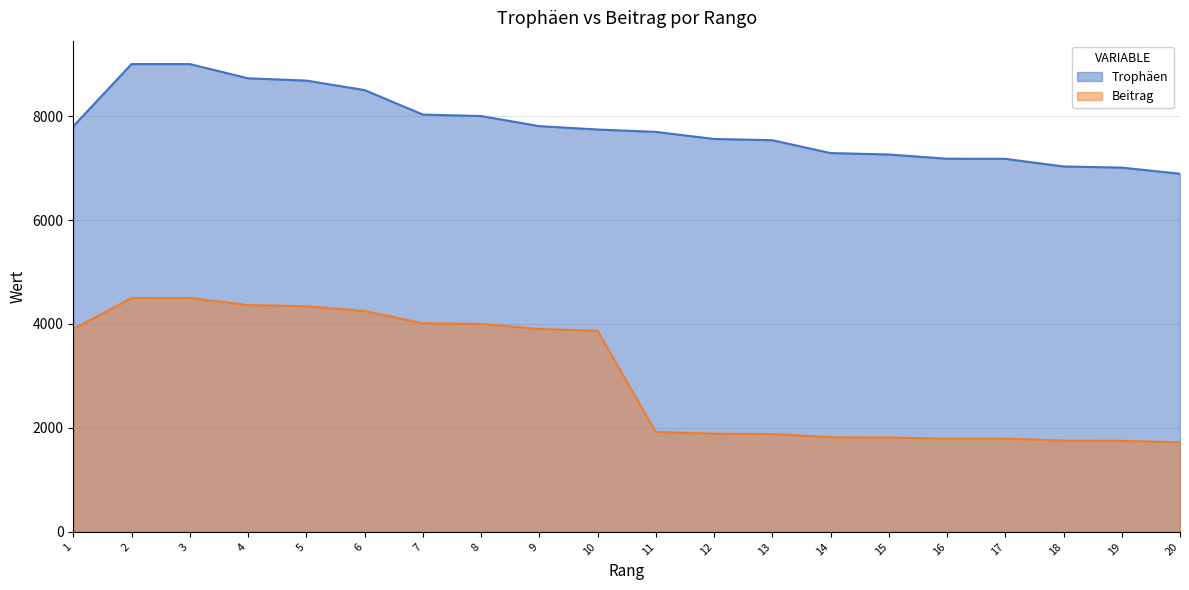

How many lines are shown in the chart?

2